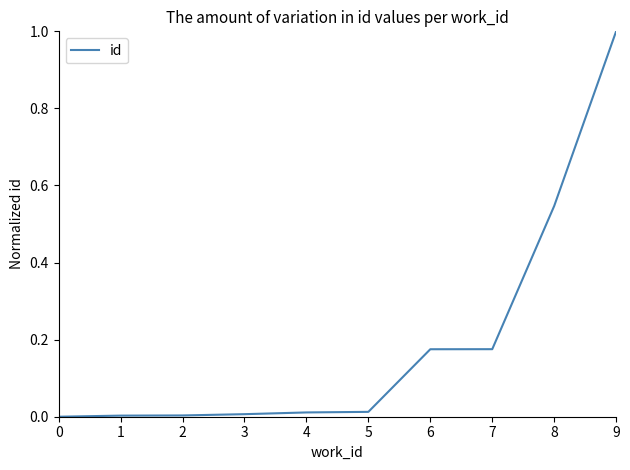

True or false: the data shows 0.0 at 0.

True